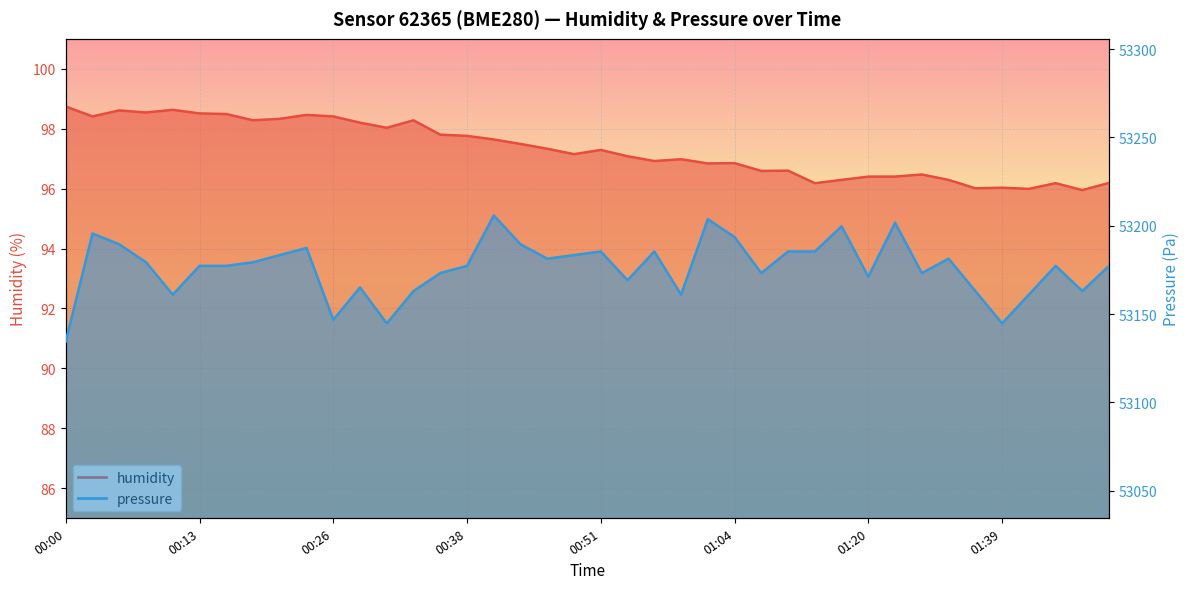

What is the total value across all series at 00:21?

53281.7